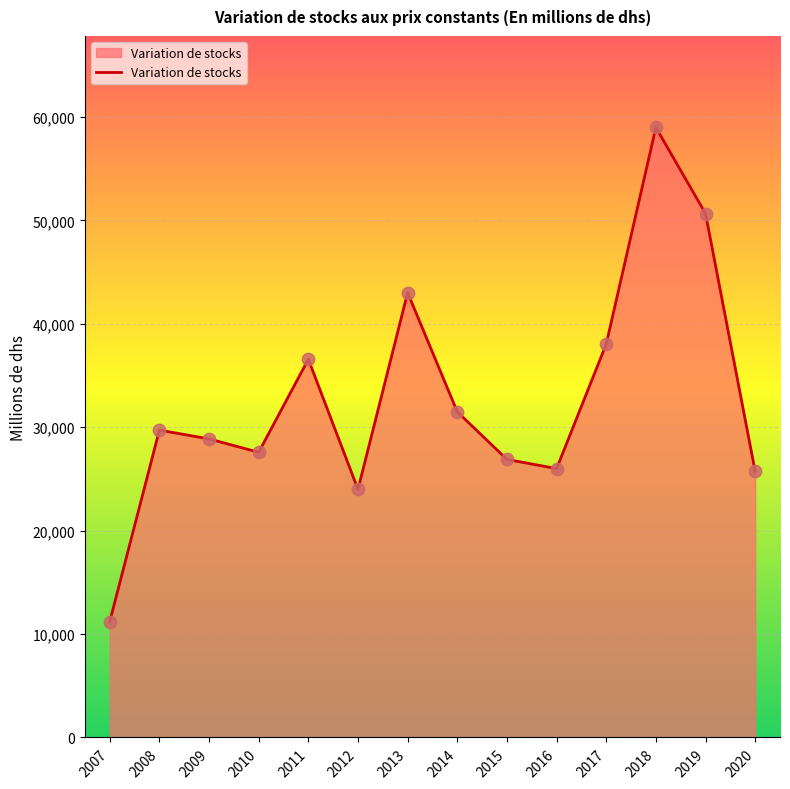

What is the ratio of the value at 2007 to the value at 2011?

0.3